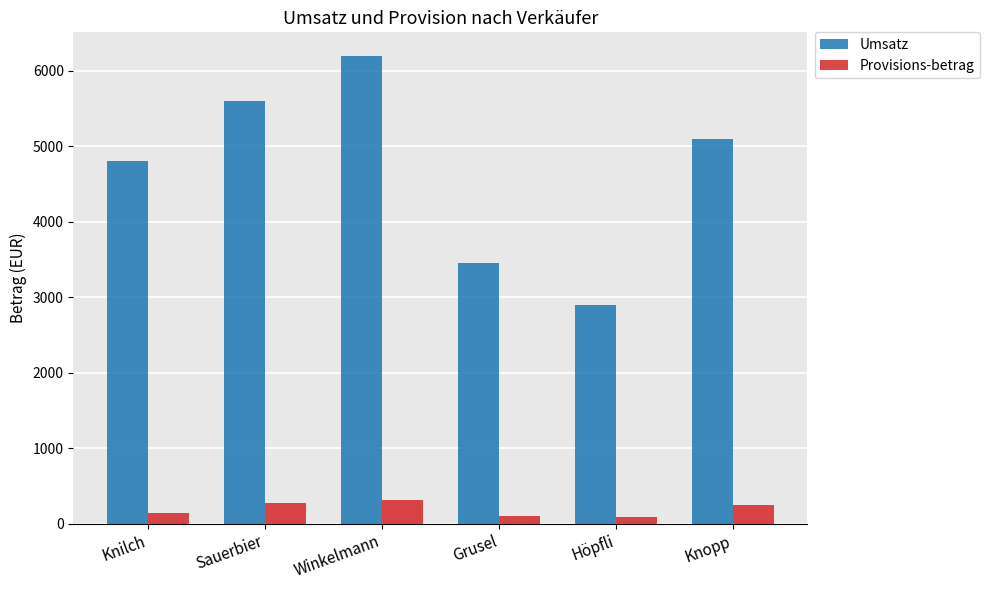

What is the difference between the highest and lowest values at Knilch?

4656.0